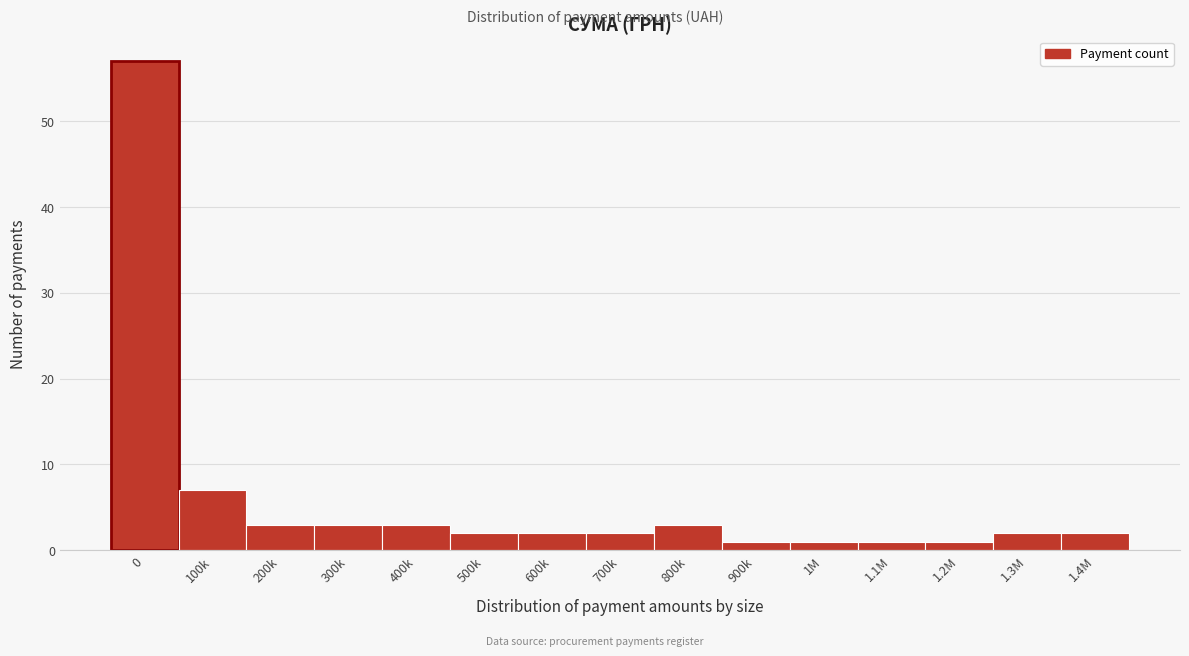

Reading right to left, what are all the values shown in this chart?

2	2	1	1	1	1	3	2	2	2	3	3	3	7	57